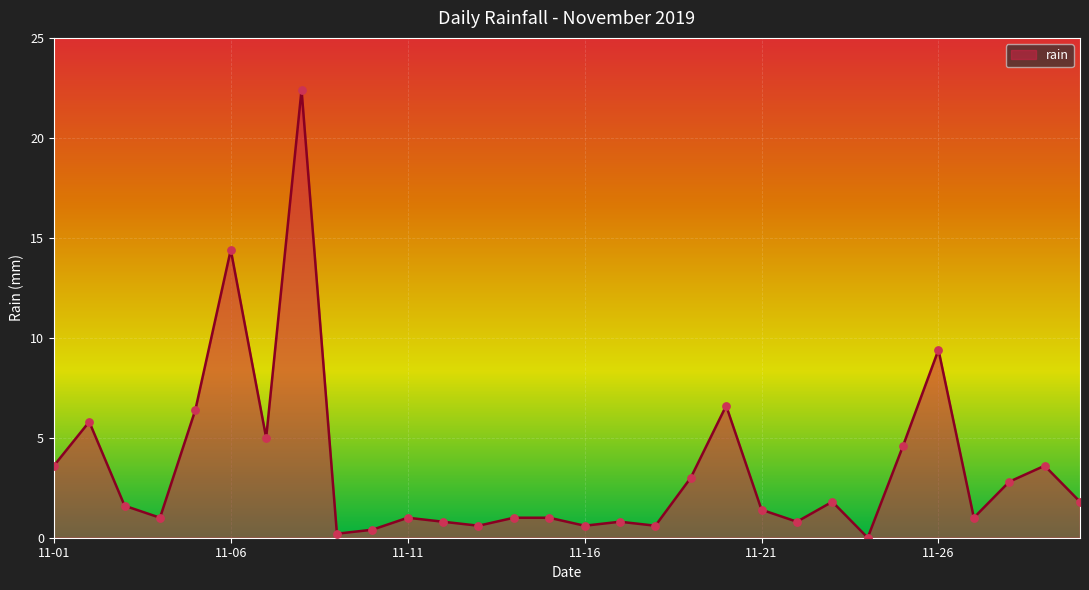

What is the maximum value shown in the chart?

22.4